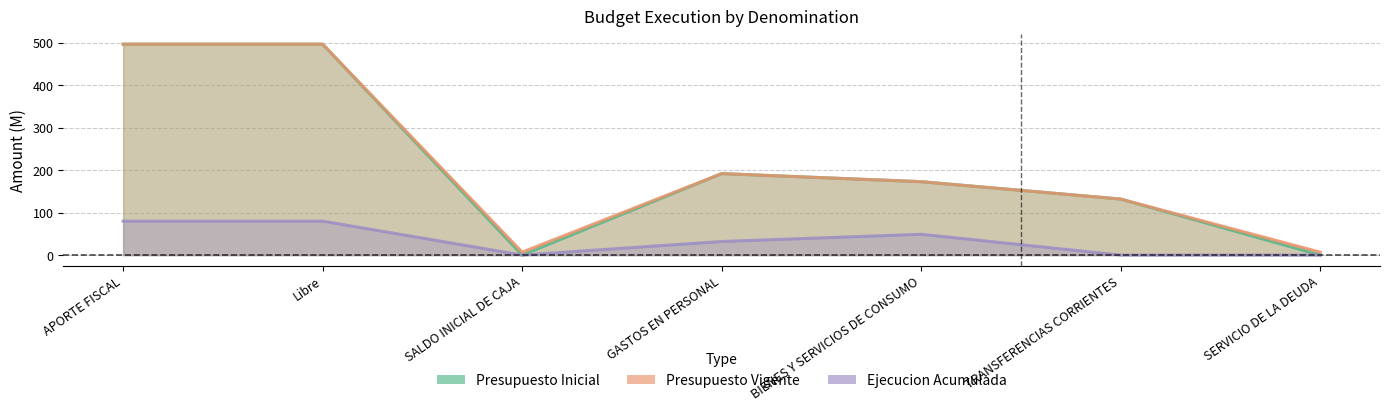

Where is Presupuesto Inicial nearest to the value 248?

GASTOS EN PERSONAL